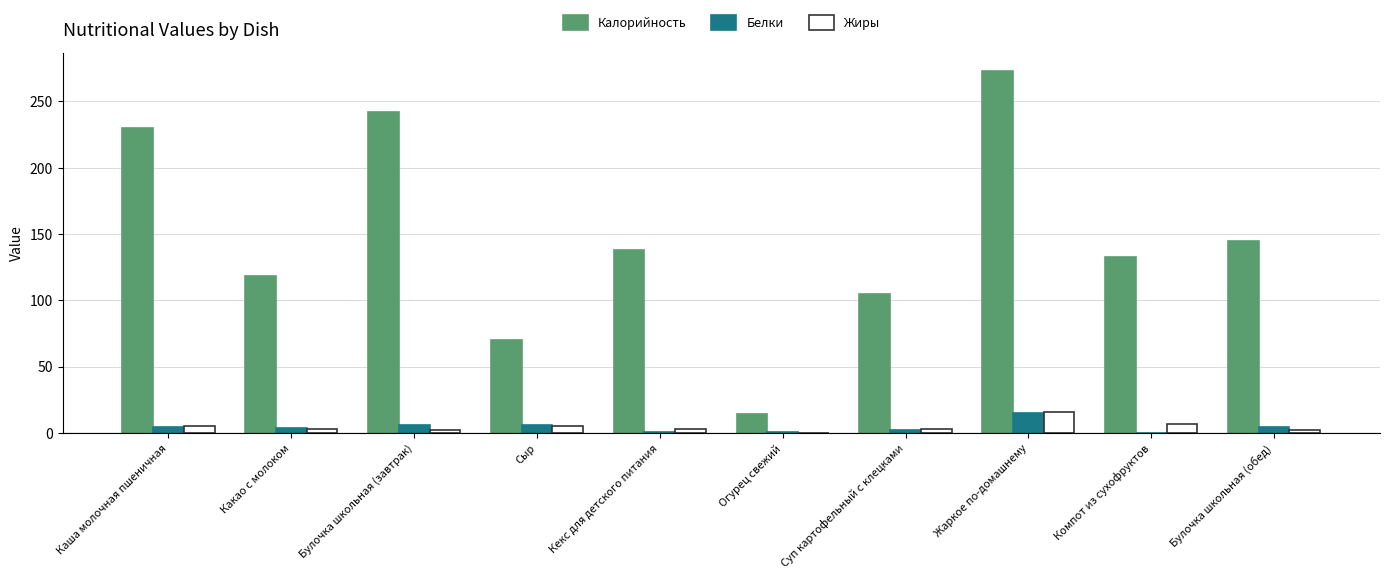

Is the value of Калорийность at Суп картофельный с клецками greater than the value of Жиры at Булочка школьная (завтрак)?

Yes